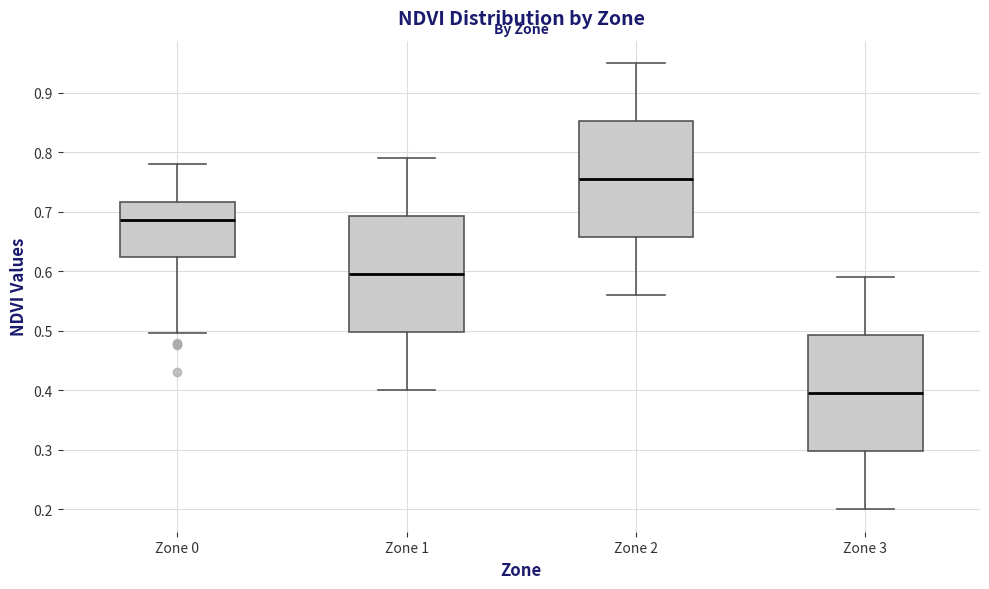

Reading left to right, transcribe this box plot: for each box, give where its median line is, the range the box spans, and where its two whiskers end, as read against the y-axis. The values are not printed on the chart, so give them approximately, as read against the axis.

Zone 0: median 0.69, box 0.62 to 0.72, whiskers 0.50 to 0.78
Zone 1: median 0.60, box 0.50 to 0.69, whiskers 0.40 to 0.79
Zone 2: median 0.76, box 0.66 to 0.85, whiskers 0.56 to 0.95
Zone 3: median 0.40, box 0.30 to 0.49, whiskers 0.20 to 0.59